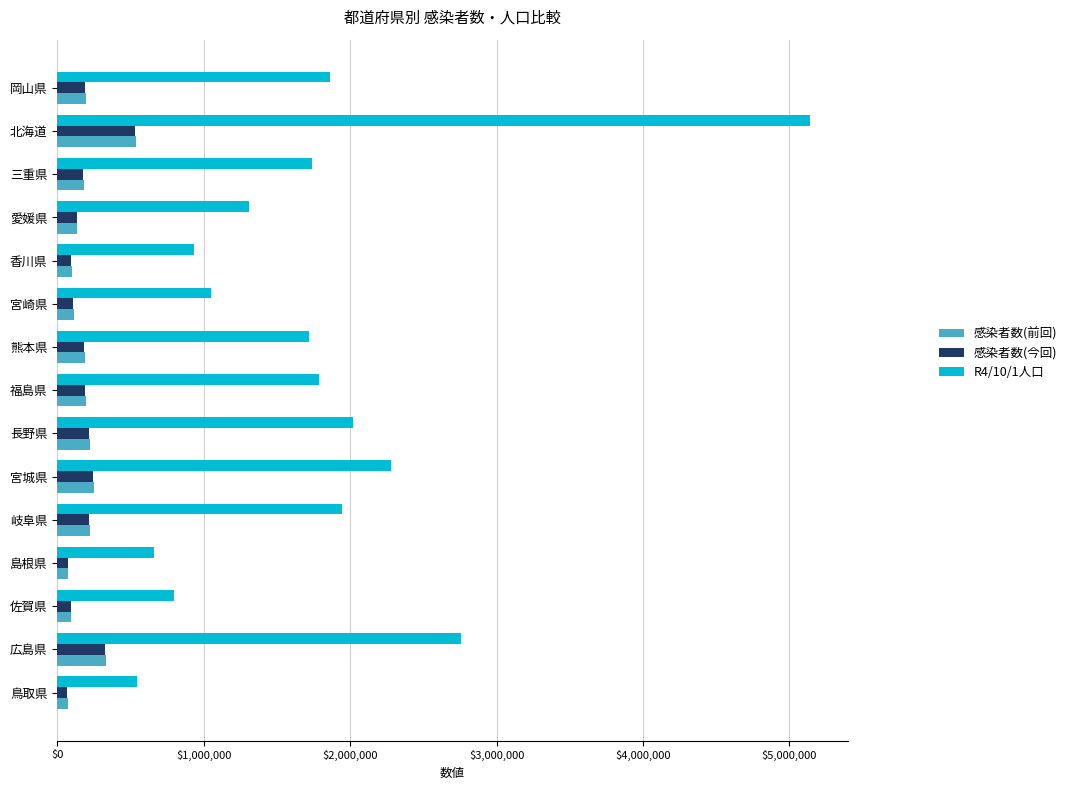

What are all the series names shown in the legend?

感染者数(前回), 感染者数(今回), R4/10/1人口